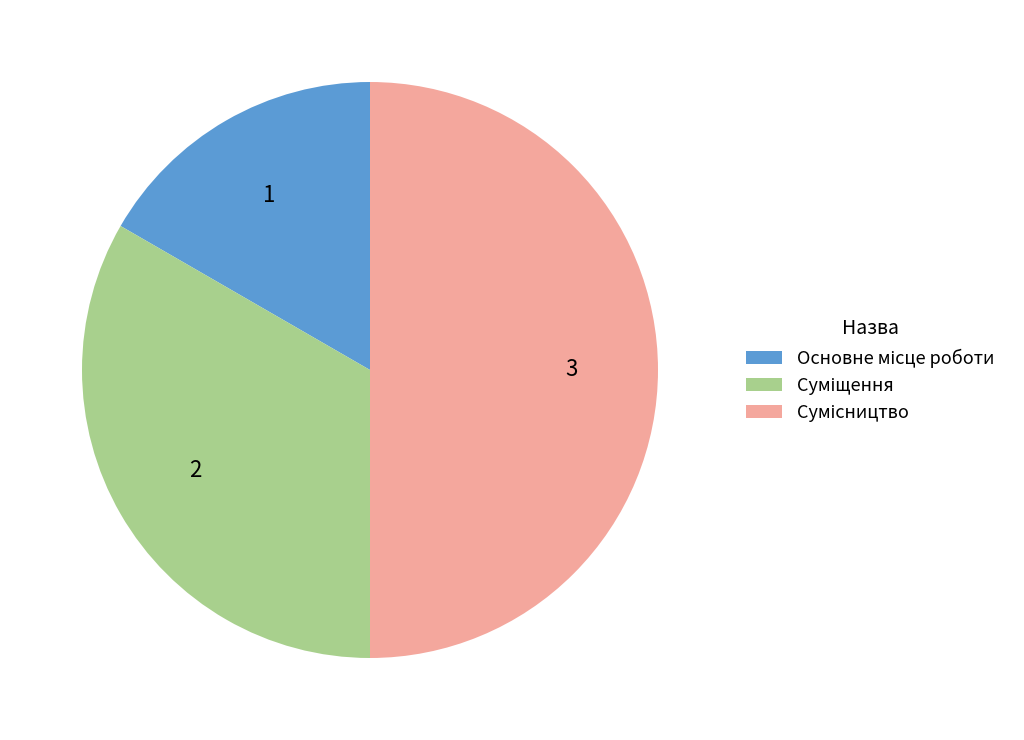

How many slices are in this pie chart?

3